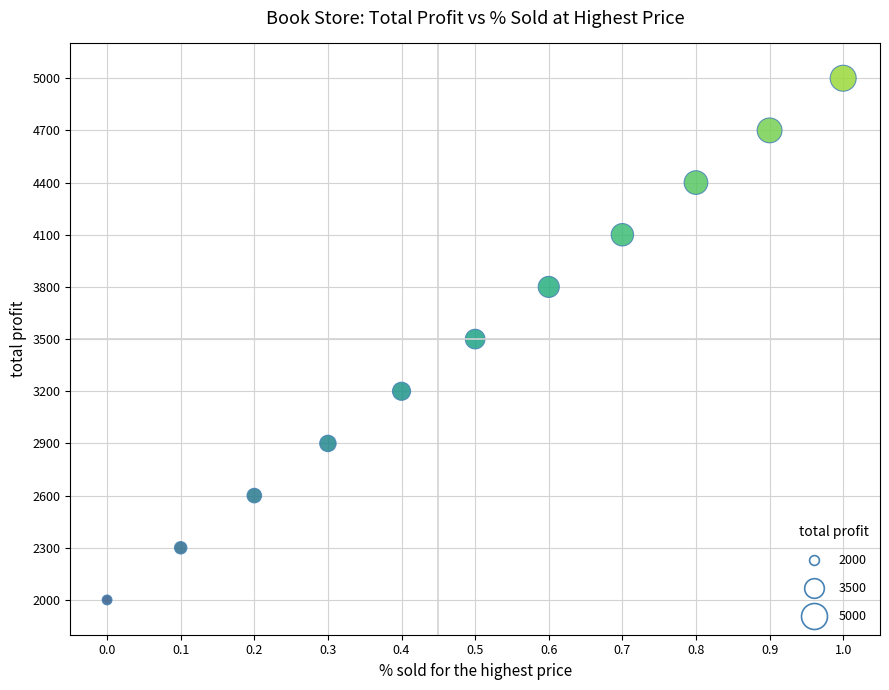

What is the range of Y values (max minus min)?

3000